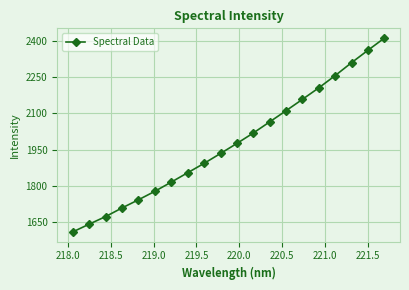

Reading right to left, transcribe all the data shown in this chart.

2411.1	2360.9	2309.7	2256.4	2205.7	2158.1	2111.2	2065.0	2019.0	1976.0	1934.5	1893.7	1855.1	1816.4	1778.4	1743.4	1709.8	1674.2	1643.0	1610.9